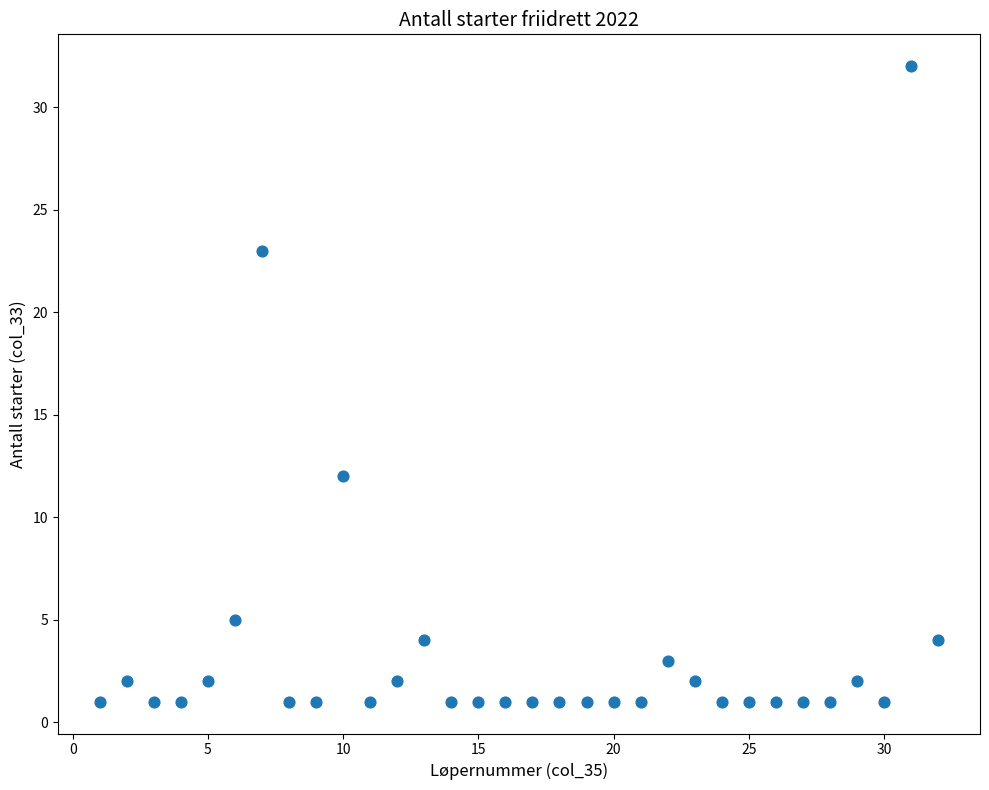

What Y value in the scatter plot is closest to 16?

12